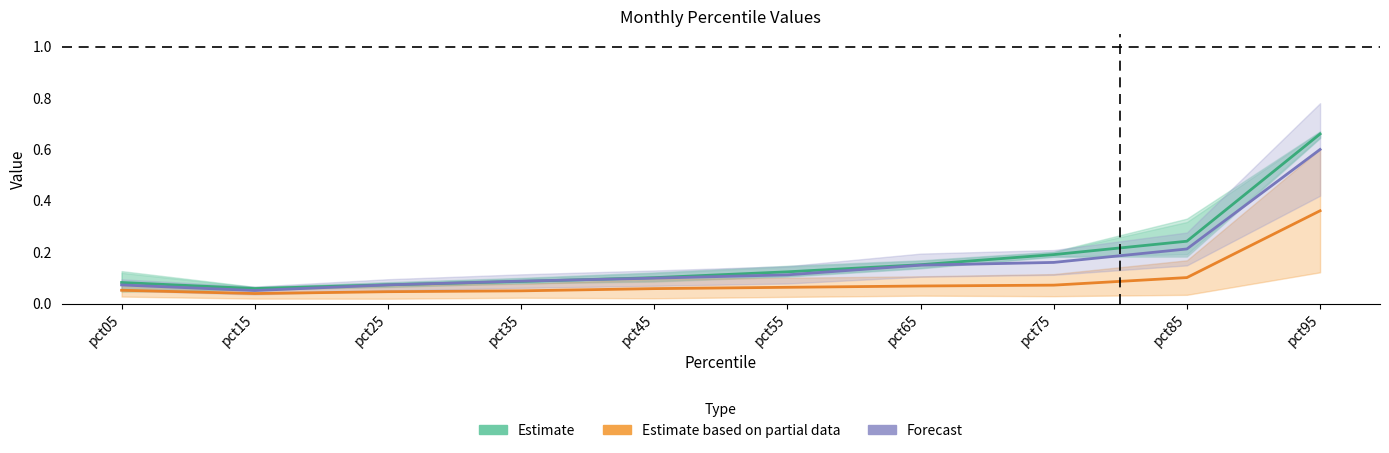

How many interior local valleys does the Forecast series have?

1